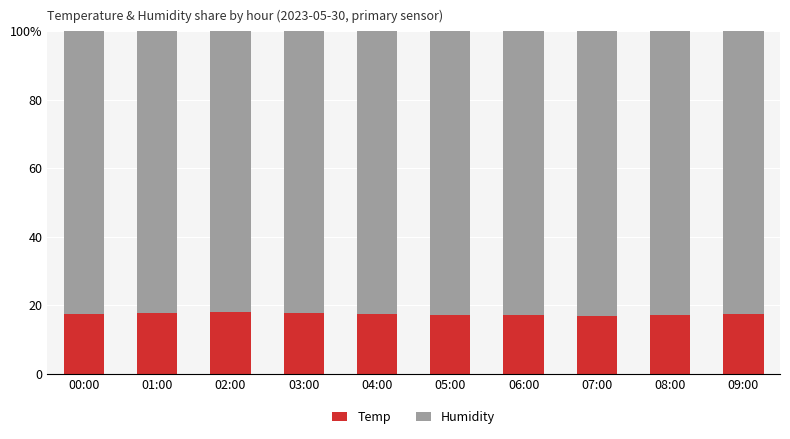

What are all the series names shown in the legend?

Temp, Humidity